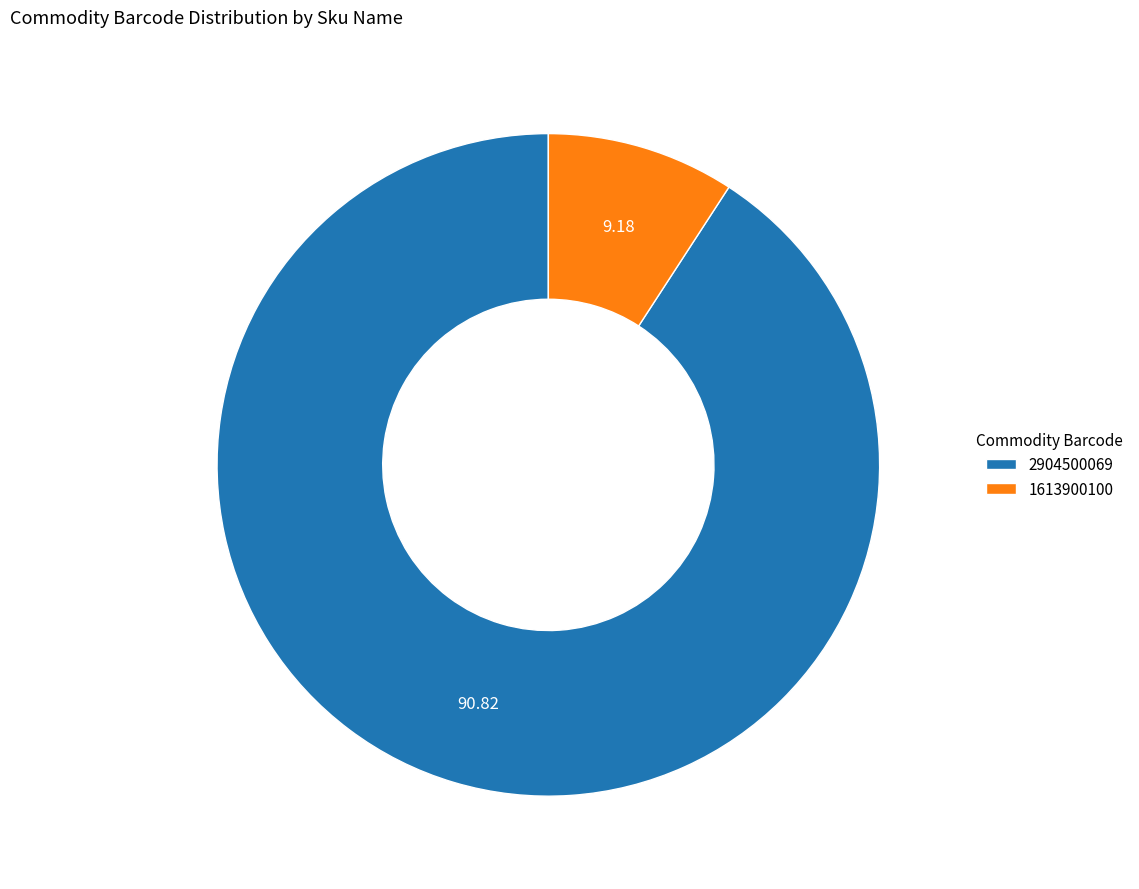

Which category accounts for the majority?

2904500069